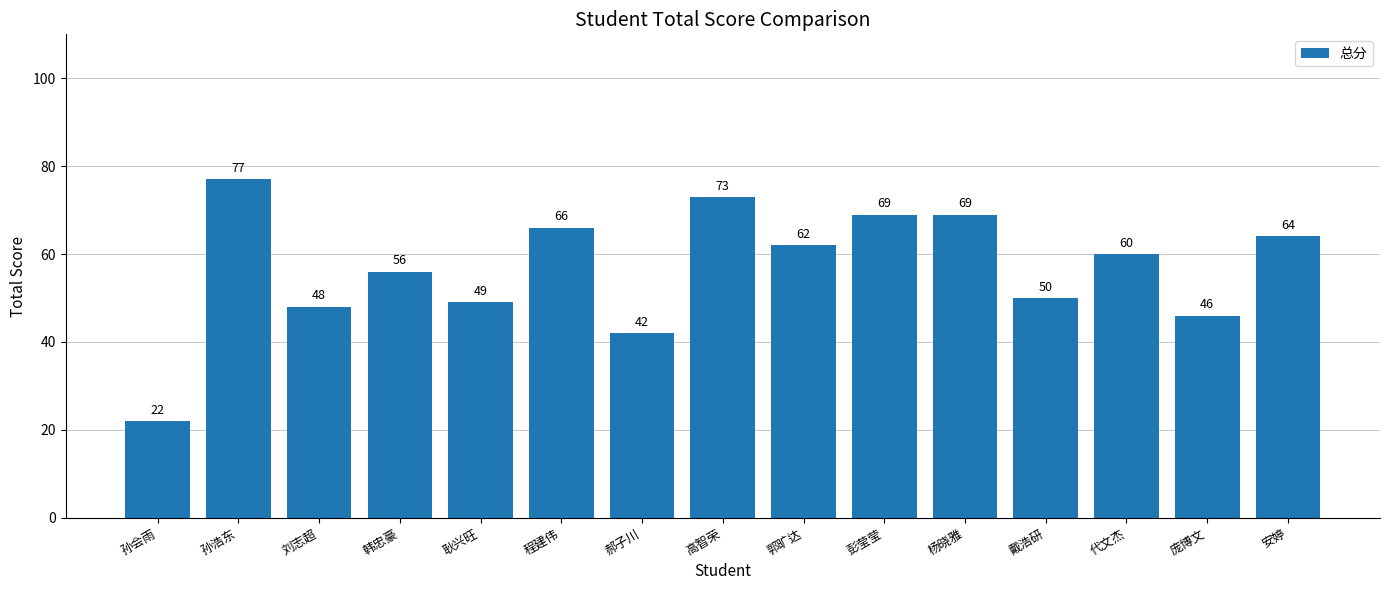

What is the change in value from 韩忠豪 to 代文杰?

+4